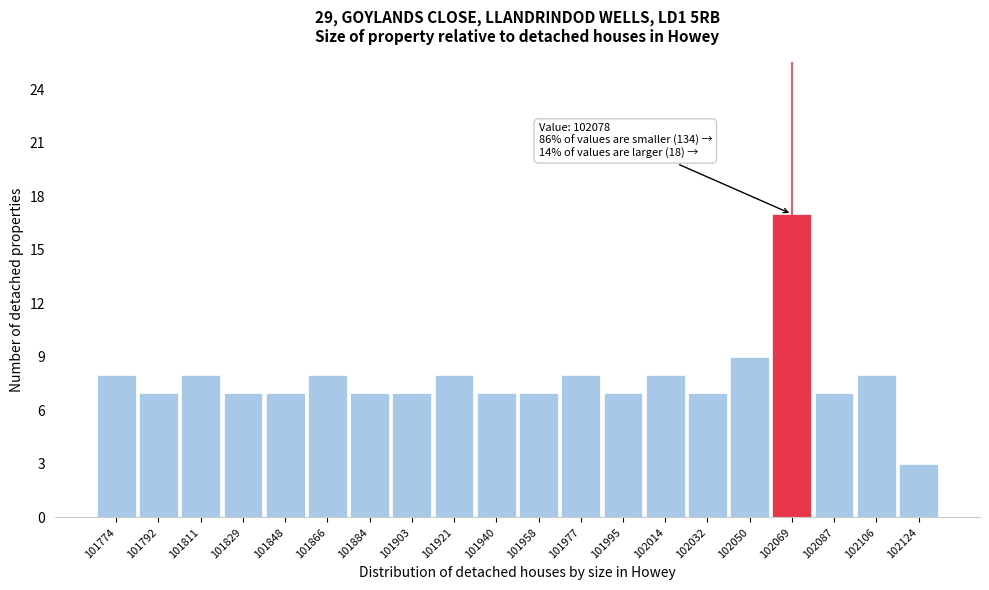

Over which range of the x-axis is the bar tallest?

102060 to 102078